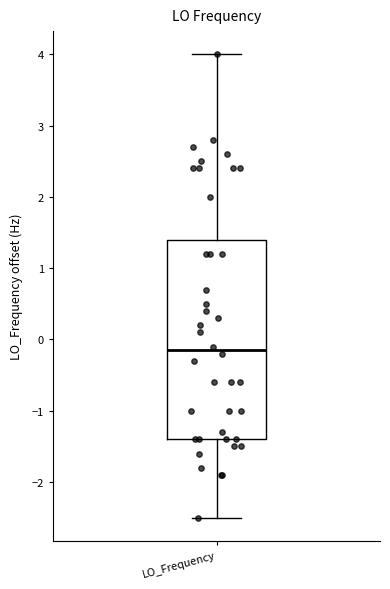

Where does the upper whisker of the box for LO_Frequency end on the y-axis? The values are not printed on the chart, so give them approximately, as read against the axis.

4.0